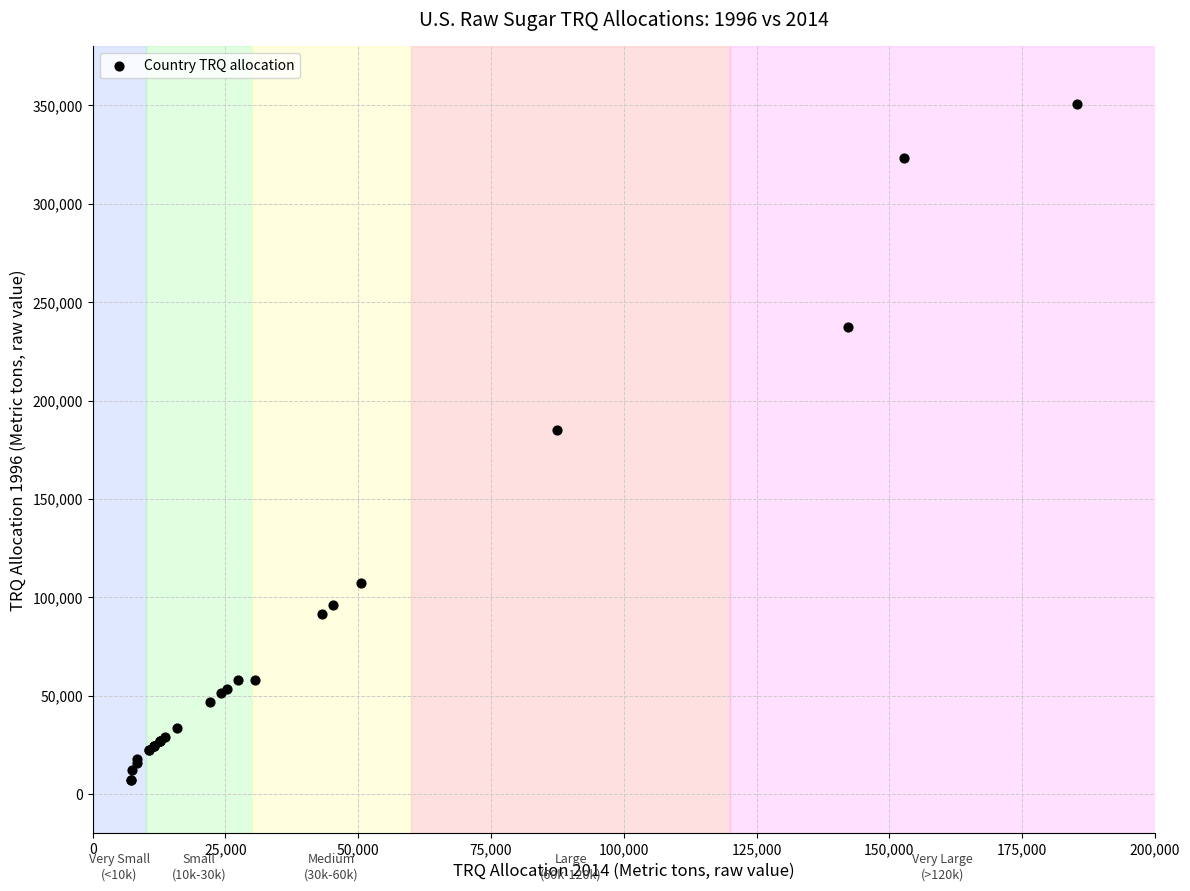

What Y value in the scatter plot is closest to 179099?

185044